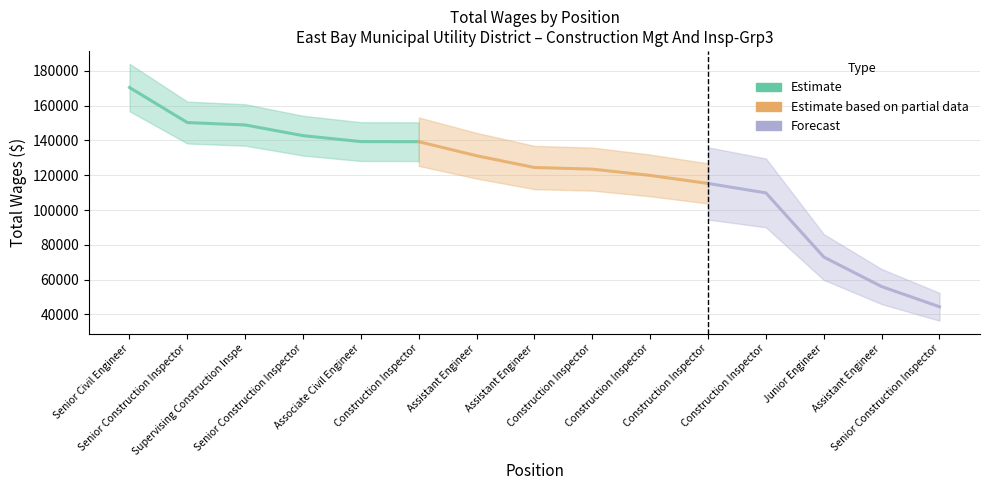

The value at 1. is 170378. True or false?

True